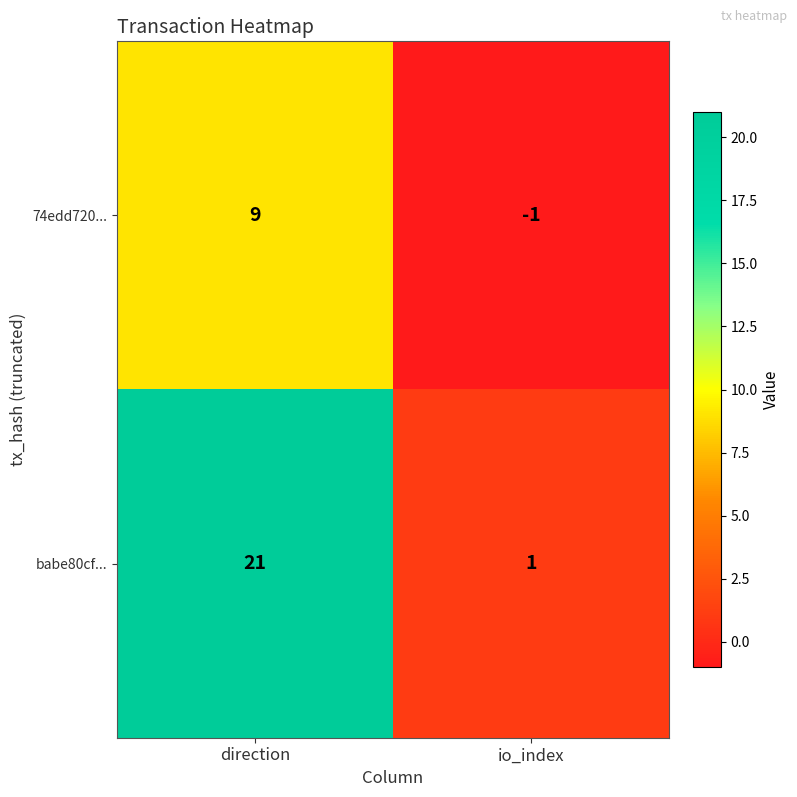

Is it true that 74edd720... equals 9 at direction?

True